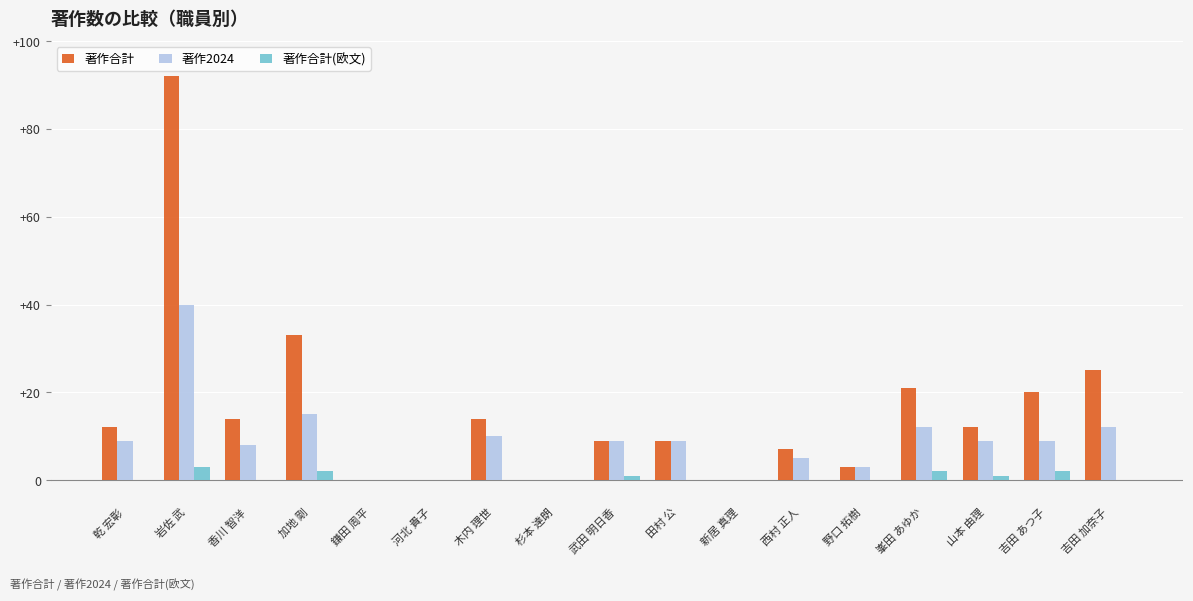

Which series changed the most between 杉本 達朗 and 吉田 あつ子?

著作合計